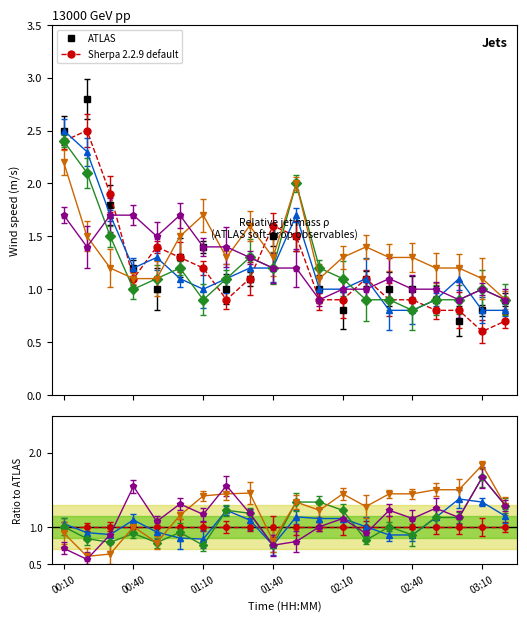

What is the greatest value displayed?

2.8